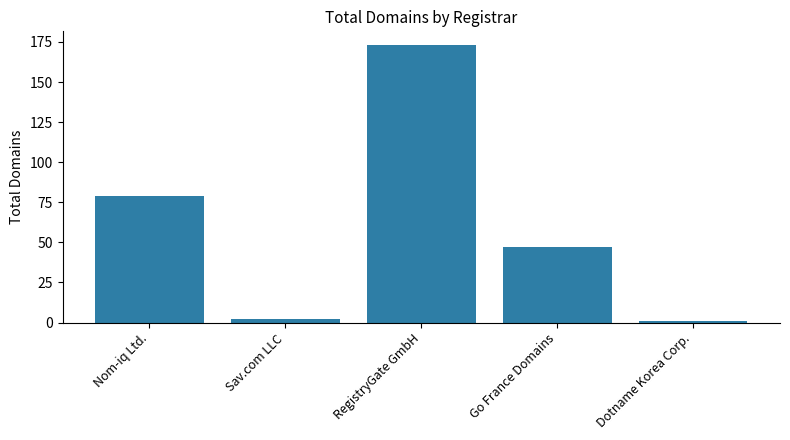

Which has a higher value, RegistryGate GmbH or Go France Domains?

RegistryGate GmbH